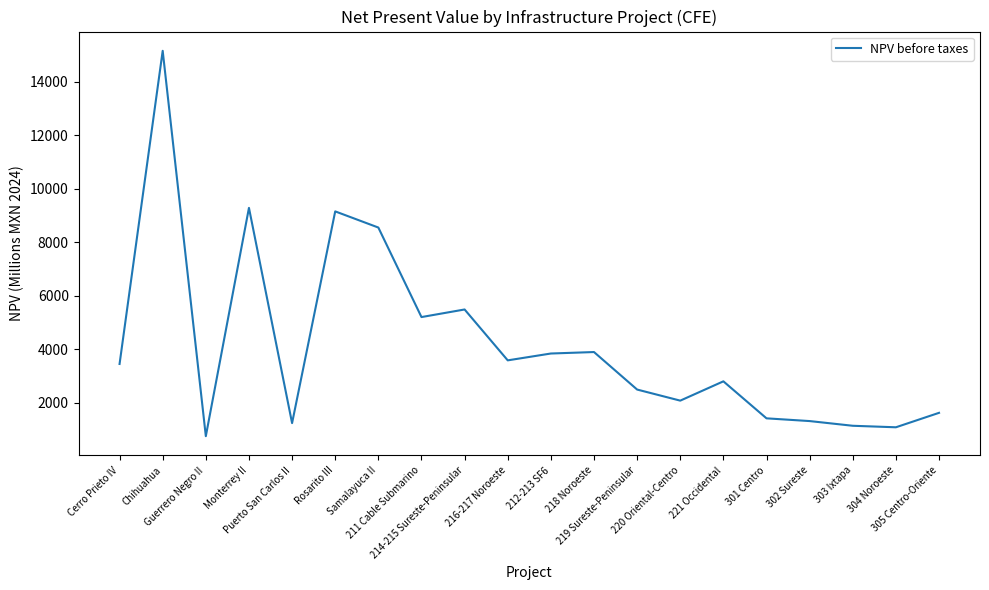

What is the smallest value displayed?

743.0